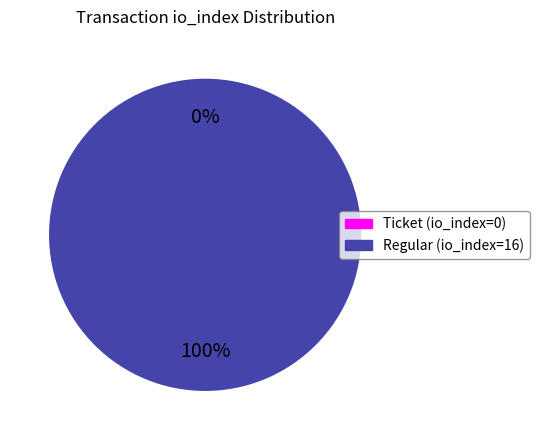

Which category has the biggest portion of the pie?

Regular (io_index=16)